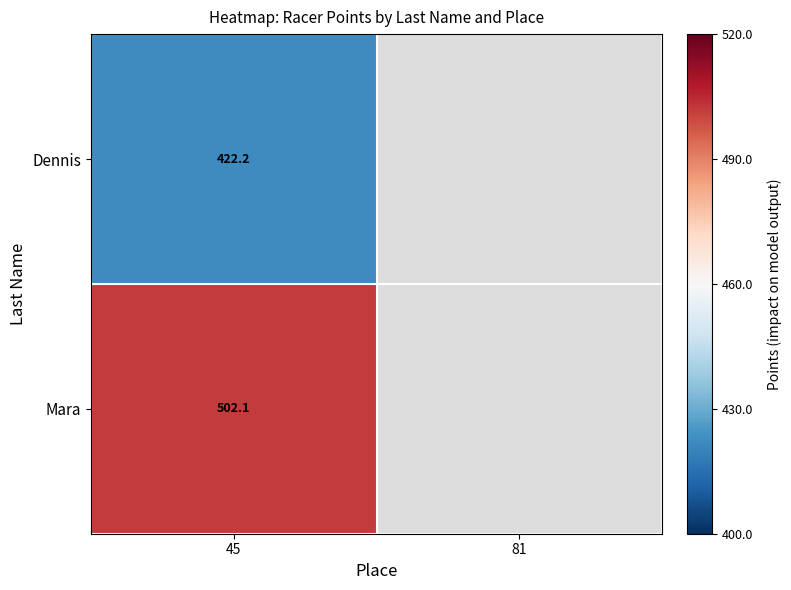

Which category has the highest value across all series?

45